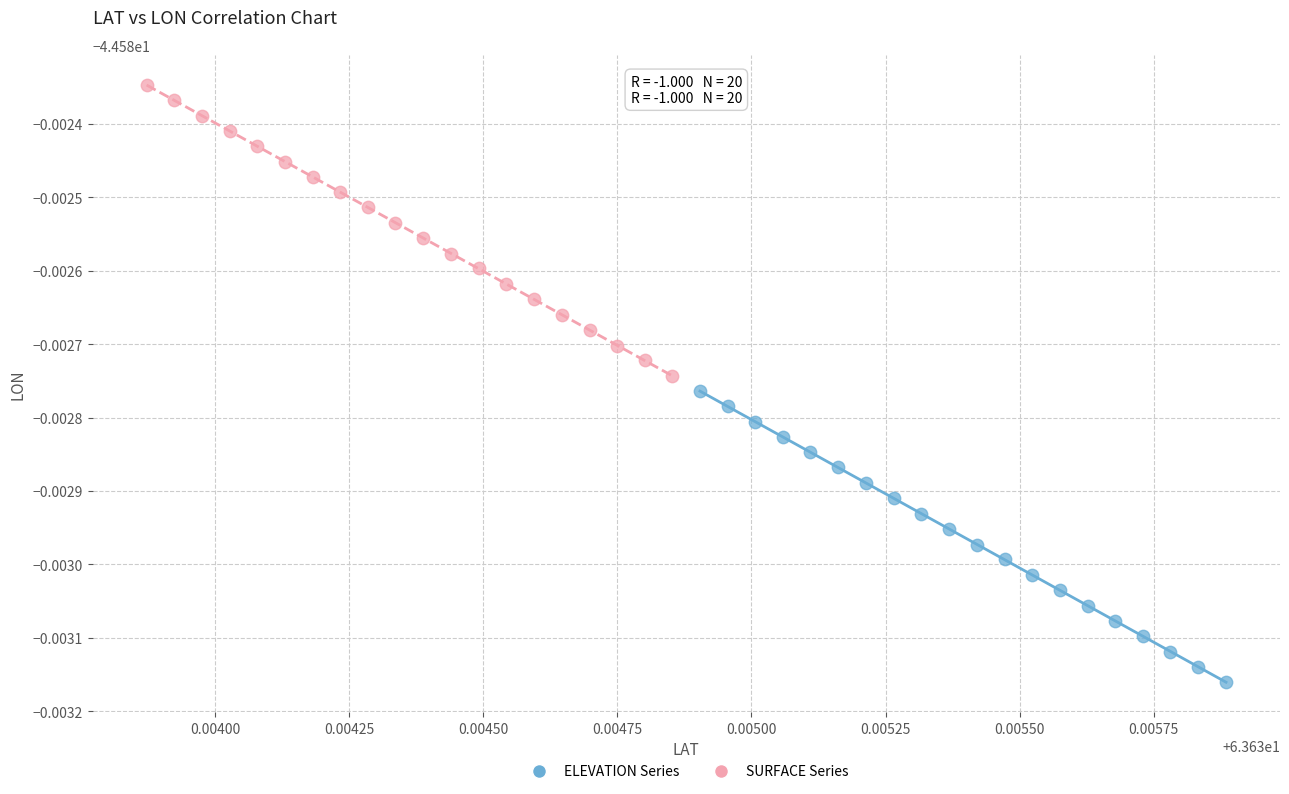

What are all the series names shown in the legend?

ELEVATION Series, SURFACE Series